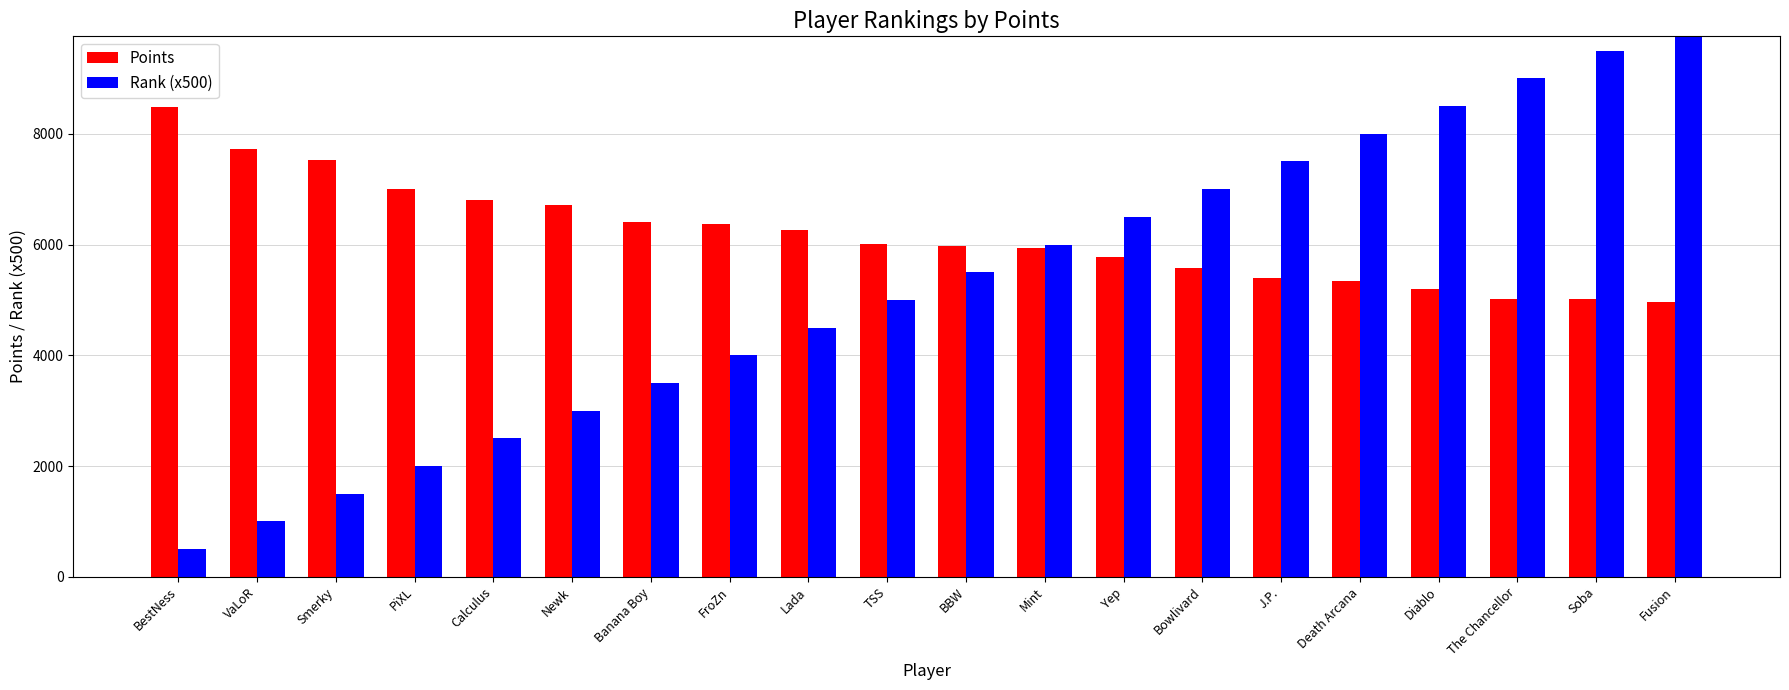

Rank the categories by Points value from highest to lowest.

BestNess, VaLoR, Smerky, PiXL, Calculus, Newk, Banana Boy, FroZn, Lada, TSS, BBW, Mint, Yep, Bowlivard, J.P., Death Arcana, Diablo, The Chancellor, Soba, Fusion